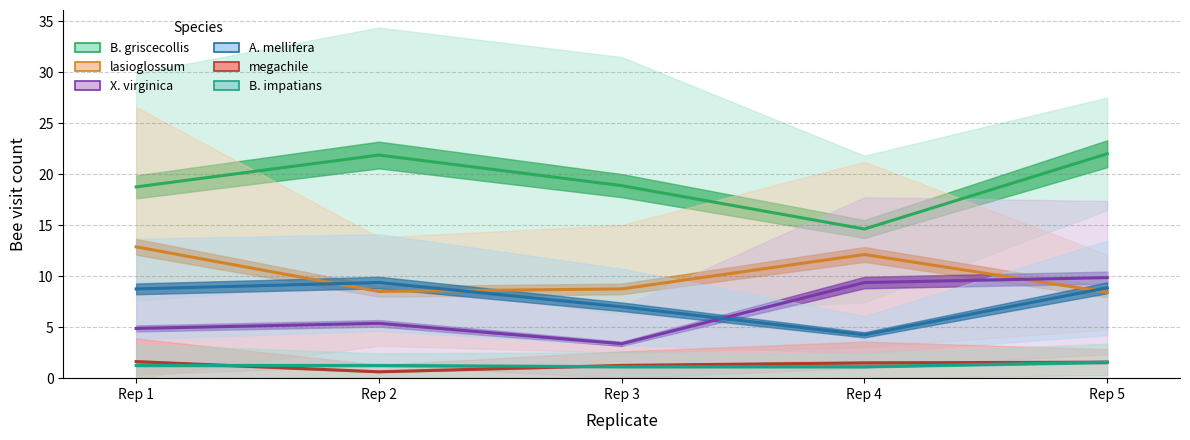

What are all the series names shown in the legend?

B. griscecollis, lasioglossum, X. virginica, A. mellifera, megachile, B. impatians